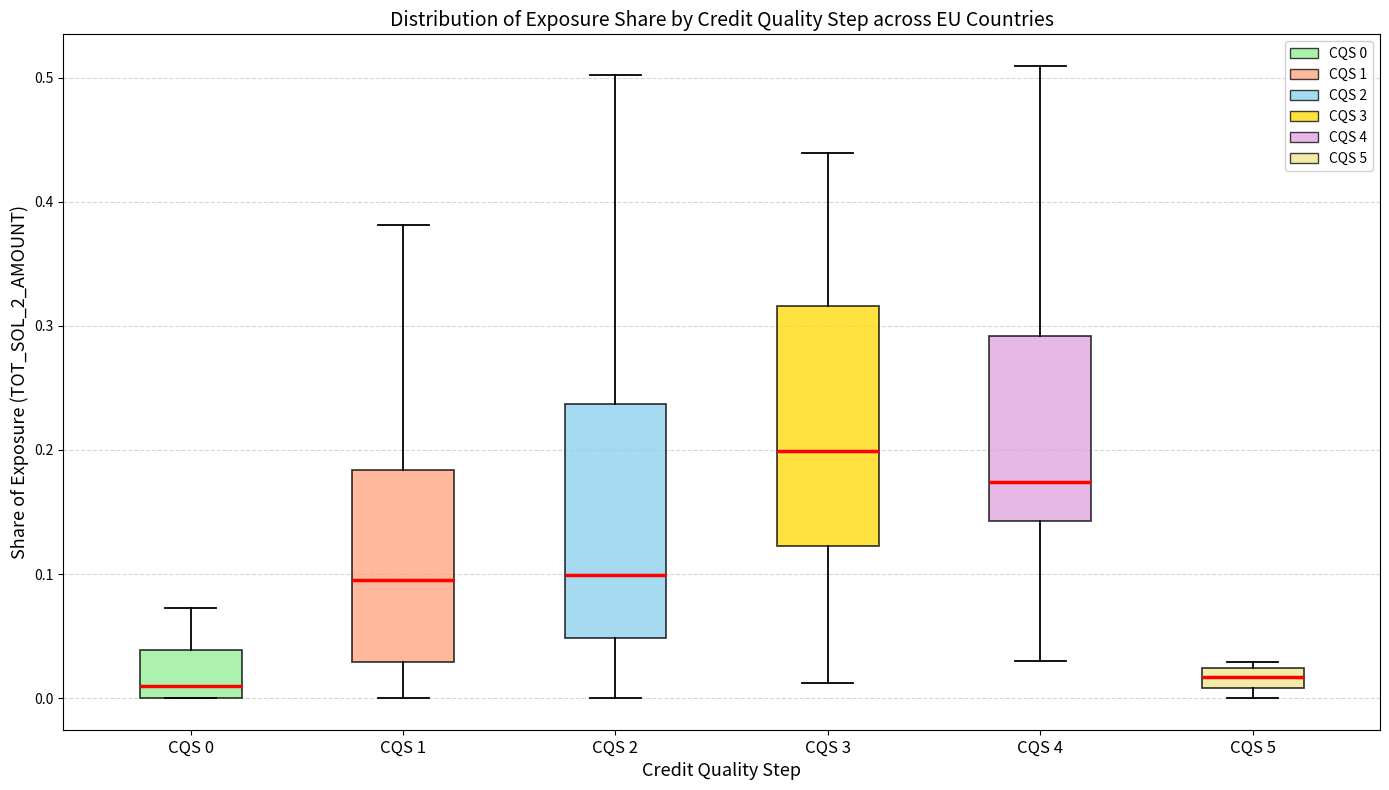

Reading left to right, transcribe this box plot: for each box, give where its median line is, the range the box spans, and where its two whiskers end, as read against the y-axis. The values are not printed on the chart, so give them approximately, as read against the axis.

CQS 0: median 0.01, box 0.00 to 0.04, whiskers 0.00 to 0.07
CQS 1: median 0.10, box 0.03 to 0.18, whiskers 0.00 to 0.38
CQS 2: median 0.10, box 0.05 to 0.24, whiskers 0.00 to 0.50
CQS 3: median 0.20, box 0.12 to 0.32, whiskers 0.01 to 0.44
CQS 4: median 0.17, box 0.14 to 0.29, whiskers 0.03 to 0.51
CQS 5: median 0.02 (inside the box), box 0.01 to 0.02, whiskers 0.00 to 0.03